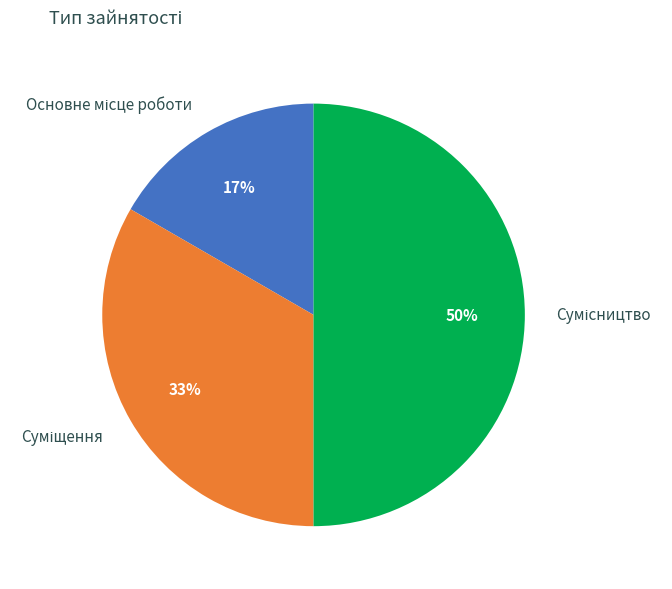

To the nearest percent, what is the difference between the largest and smallest slice percentages?

33%